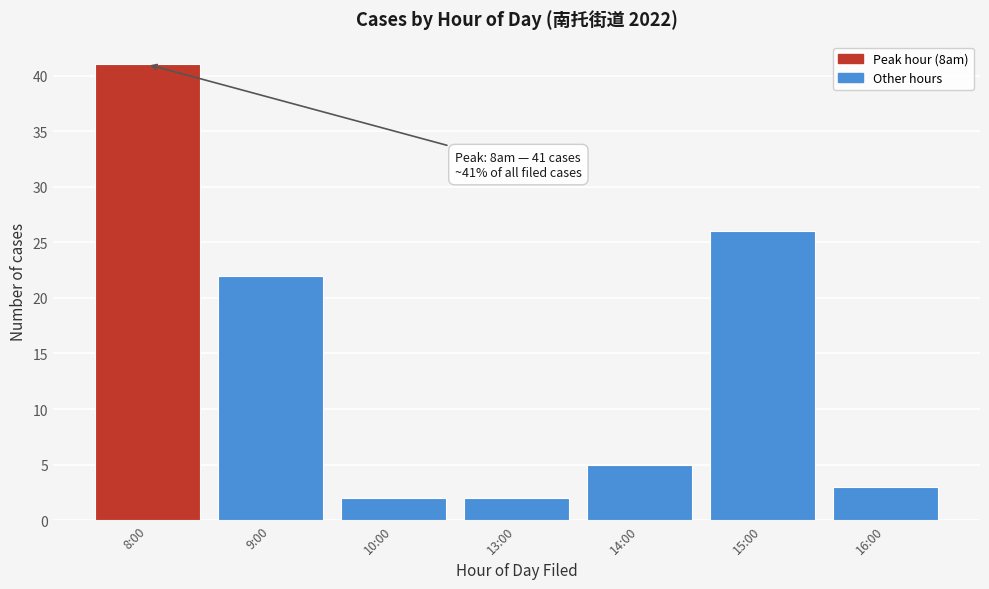

Reading left to right, list all the values displayed in this chart.

8:00=41	9:00=22	10:00=2	13:00=2	14:00=5	15:00=26	16:00=3